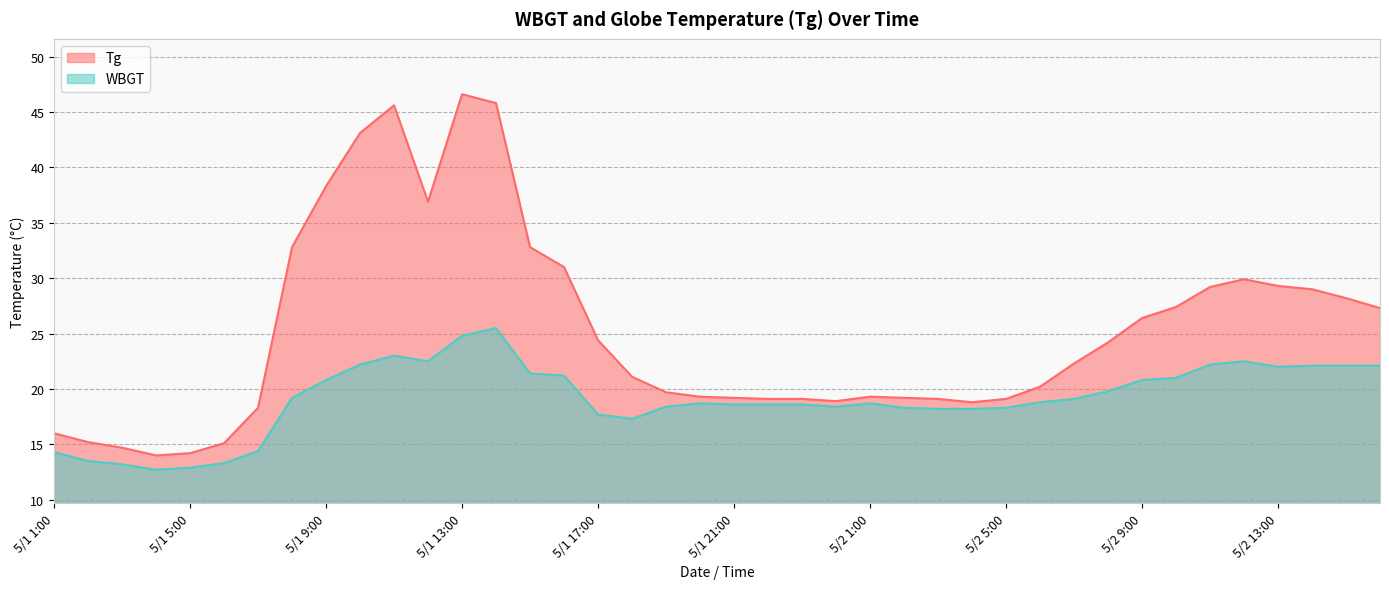

What value does the Tg series have at 5/1 18:00?

21.1